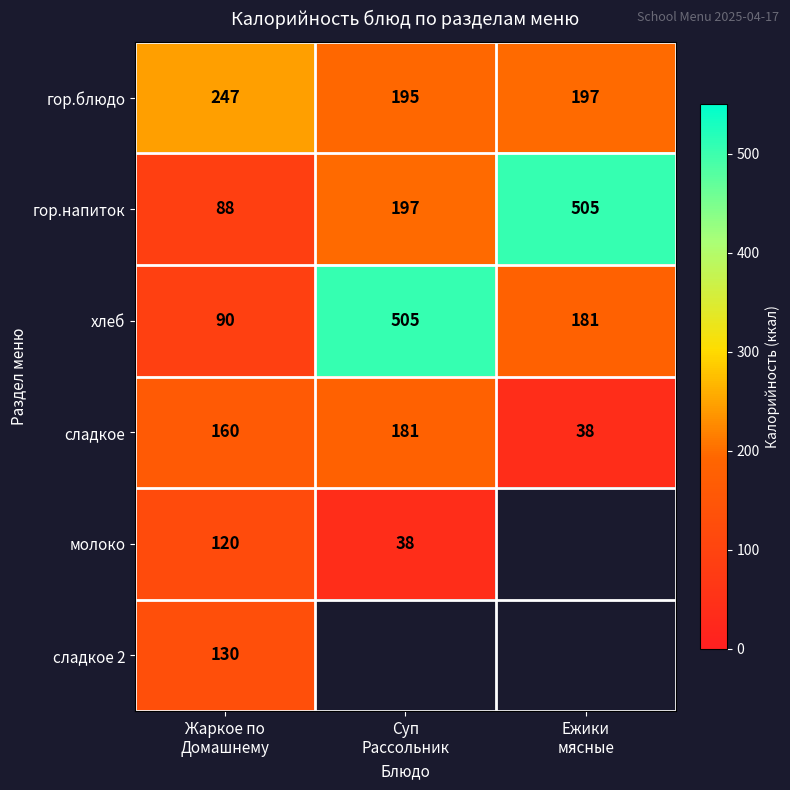

What is the average value of the гор.блюдо series?

213